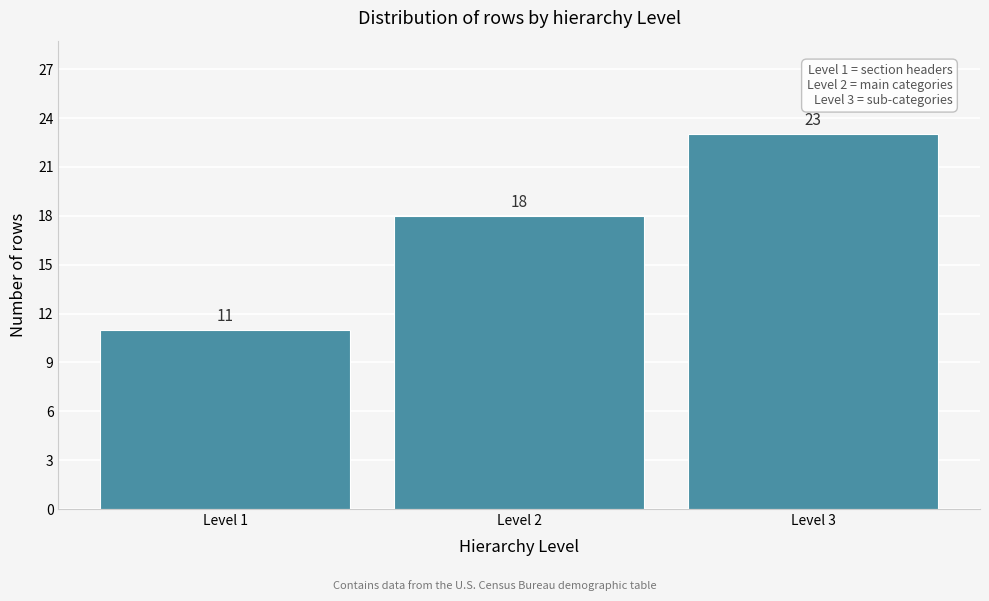

Over which range of the x-axis is the bar tallest?

2.5 to 3.5